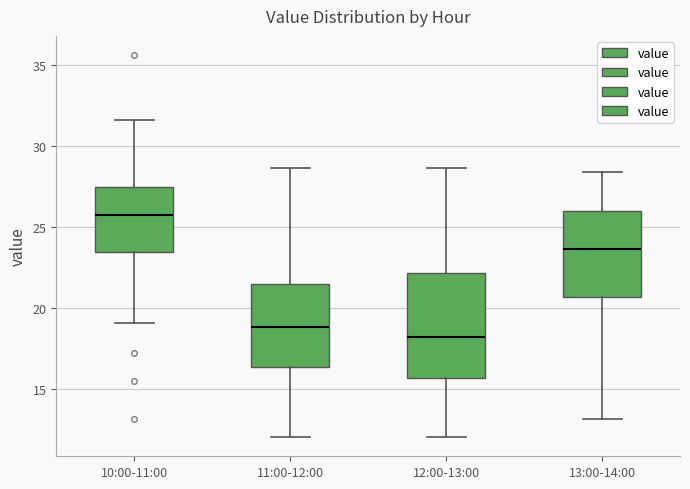

Reading left to right, read every box against the y-axis: the position of its median line, the range the box covers, and the ends of its whiskers. The values are not printed on the chart, so give them approximately, as read against the axis.

10:00-11:00: median 25.5, box 23.5 to 27.5, whiskers 19.0 to 31.5
11:00-12:00: median 19.0, box 16.5 to 21.5, whiskers 12.0 to 28.5
12:00-13:00: median 18.0, box 15.5 to 22.0, whiskers 12.0 to 28.5
13:00-14:00: median 23.5, box 20.5 to 26.0, whiskers 13.0 to 28.5